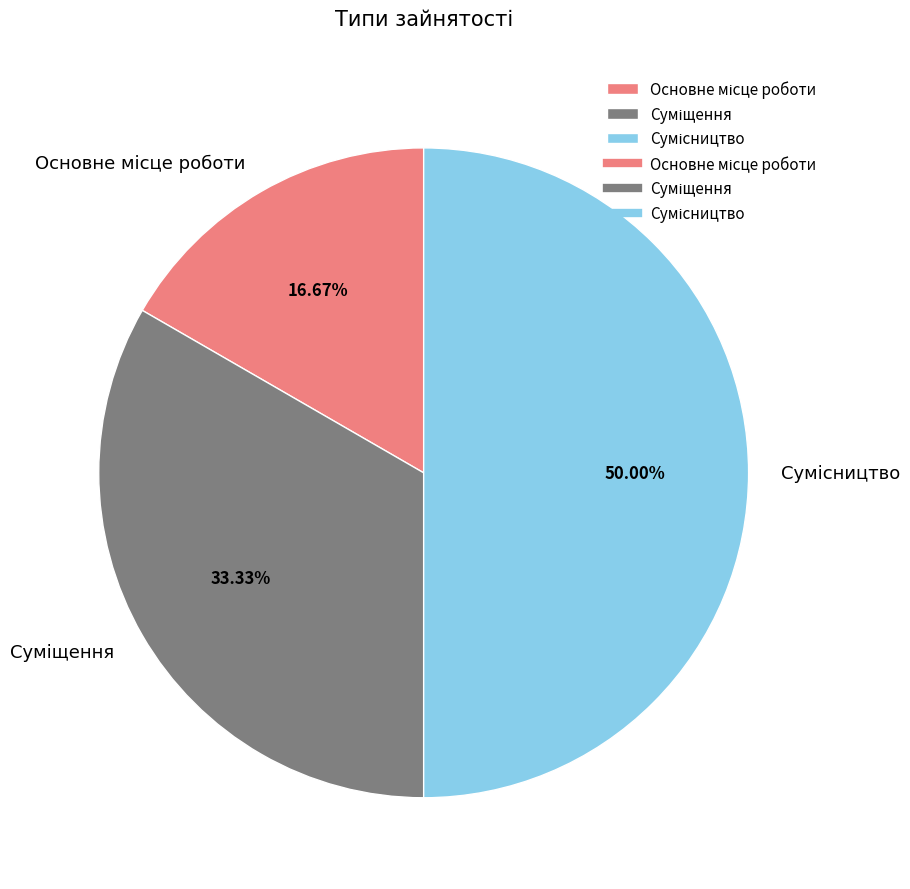

True or false: Суміщення accounts for 21% of the total.

False